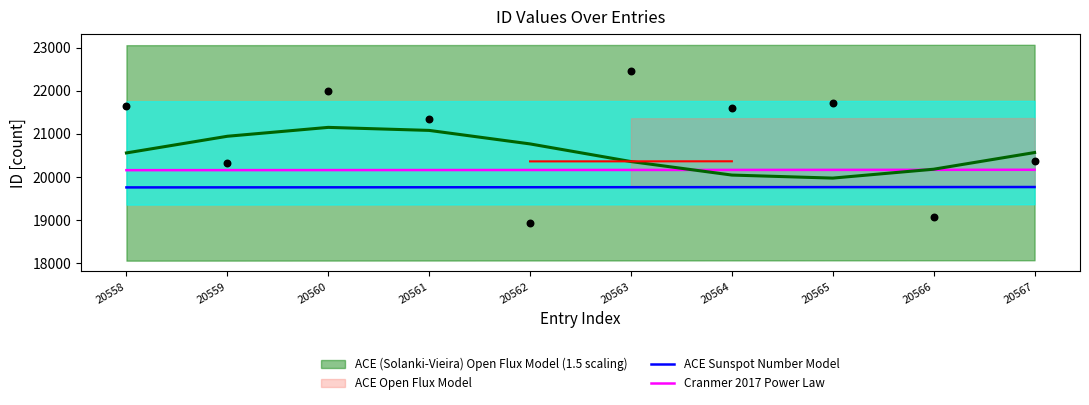

True or false: ACE Sunspot Number Model and Cranmer 2017 Power Law intersect in this chart.

False